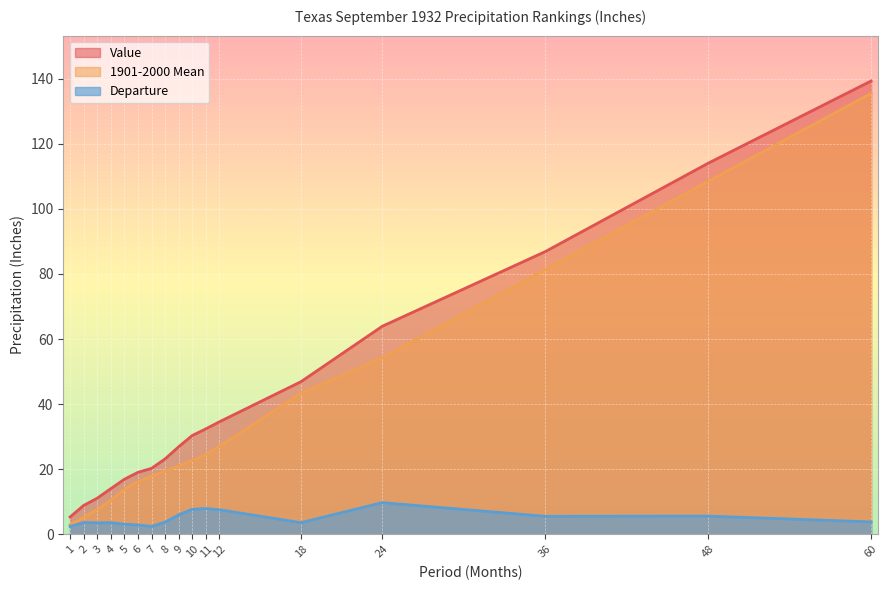

What is the average value of the Value series?

40.8